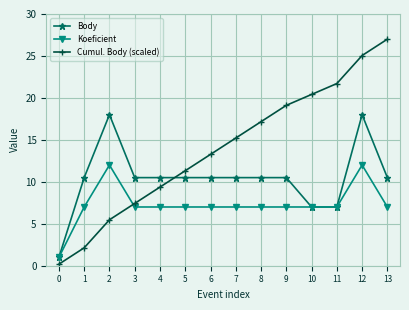

Rank the series at 1 from lowest to highest value.

Cumul. Body (scaled), Koeficient, Body